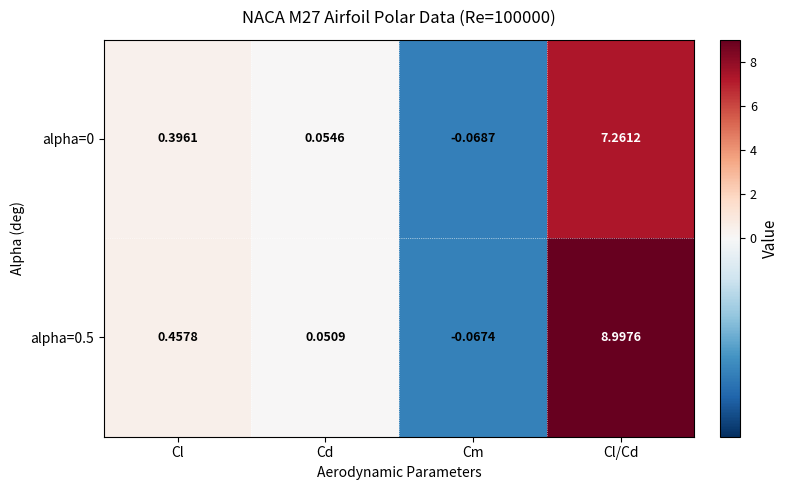

Between Cl and Cl/Cd, which series saw the biggest shift?

alpha=0.5